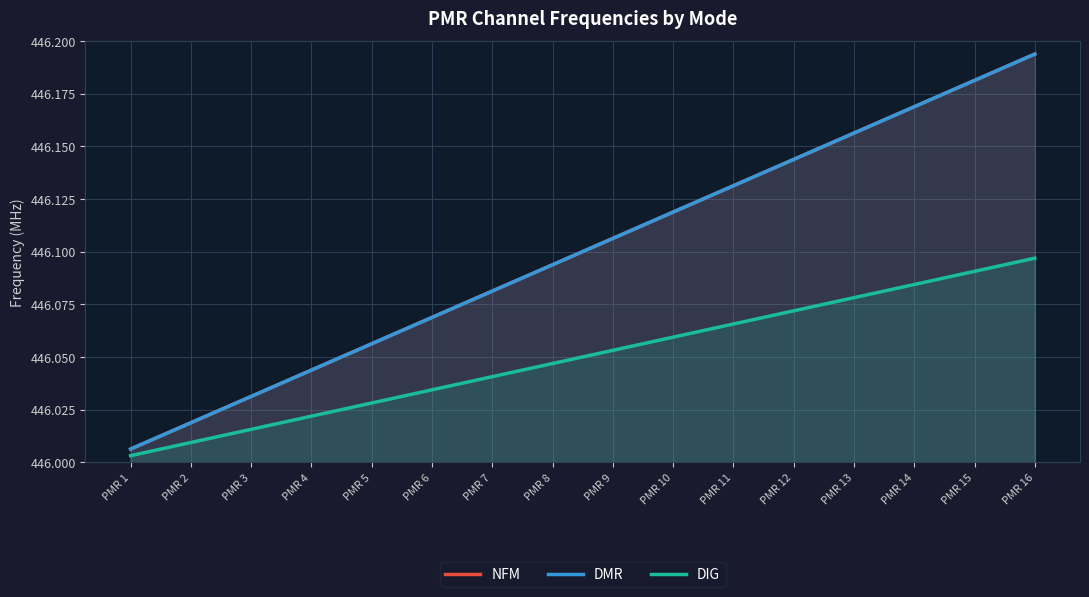

Which category has the highest value across all series?

PMR 16